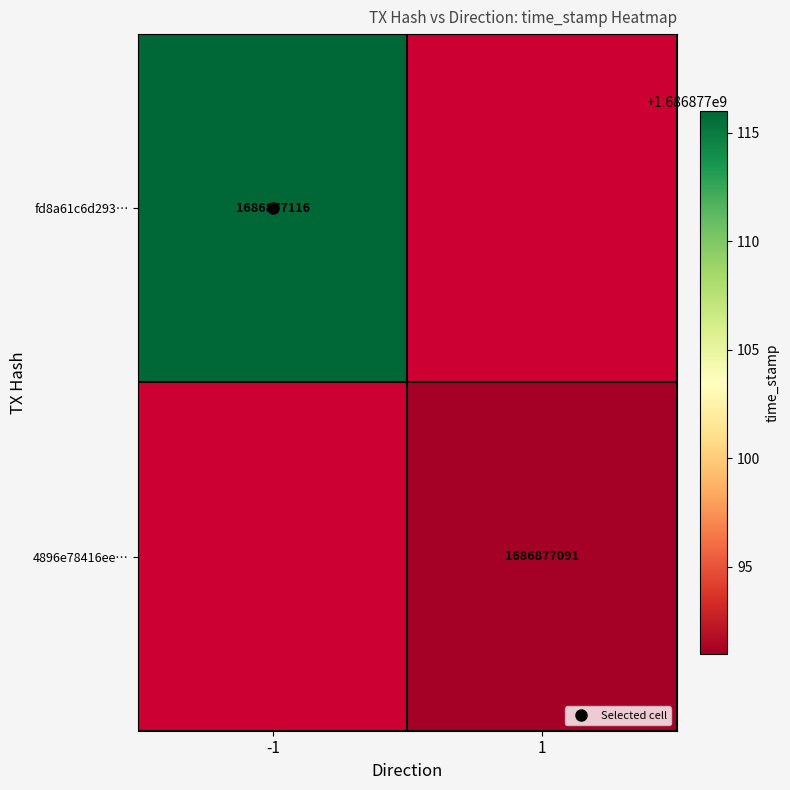

What is the maximum value for fd8a61c6d293…?

1686877116